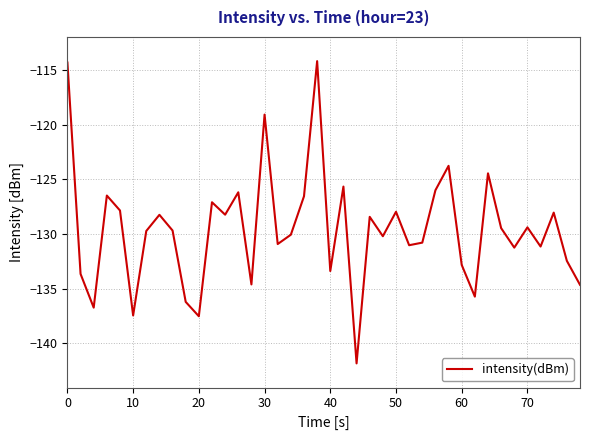

What is the minimum value shown in the chart?

-141.8